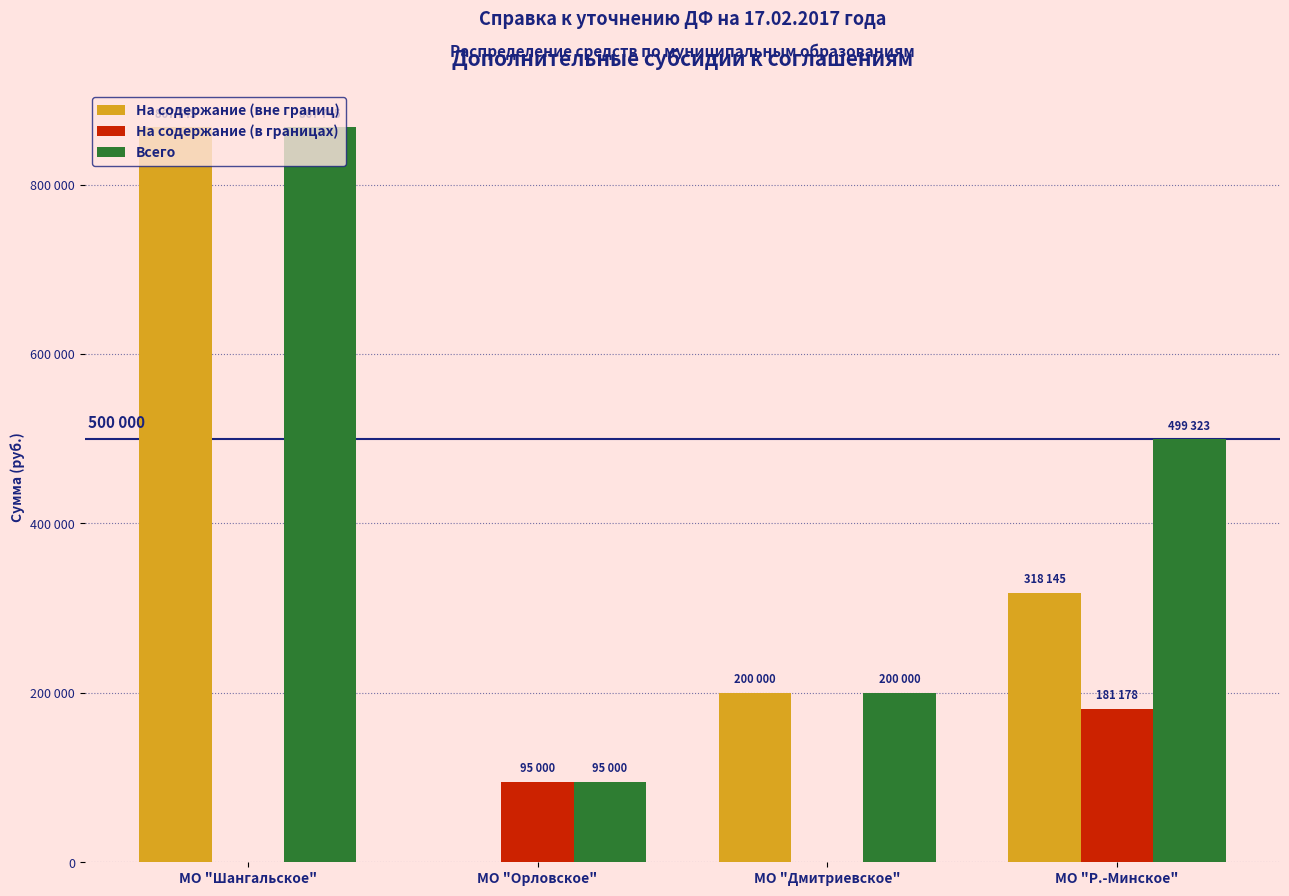

At which label does На содержание (вне границ) first exceed 318145?

МО "Шангальское"